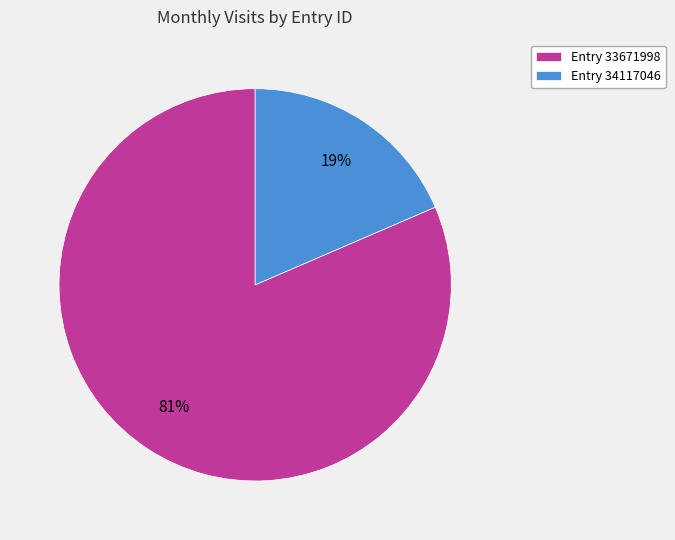

To the nearest percent, what portion does Entry 34117046 represent?

19%